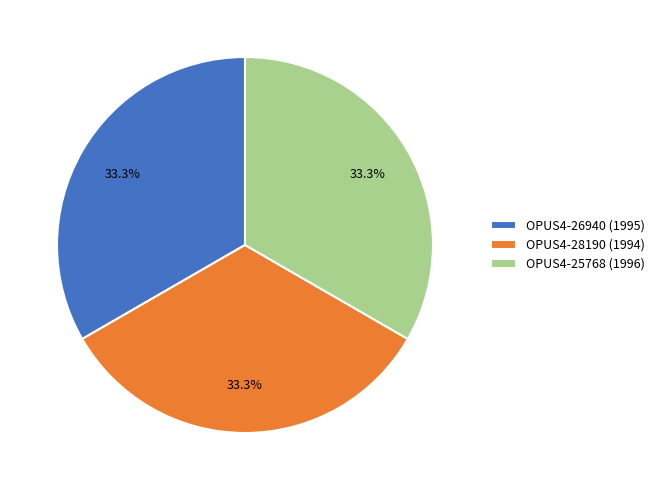

How many slices are in this pie chart?

3